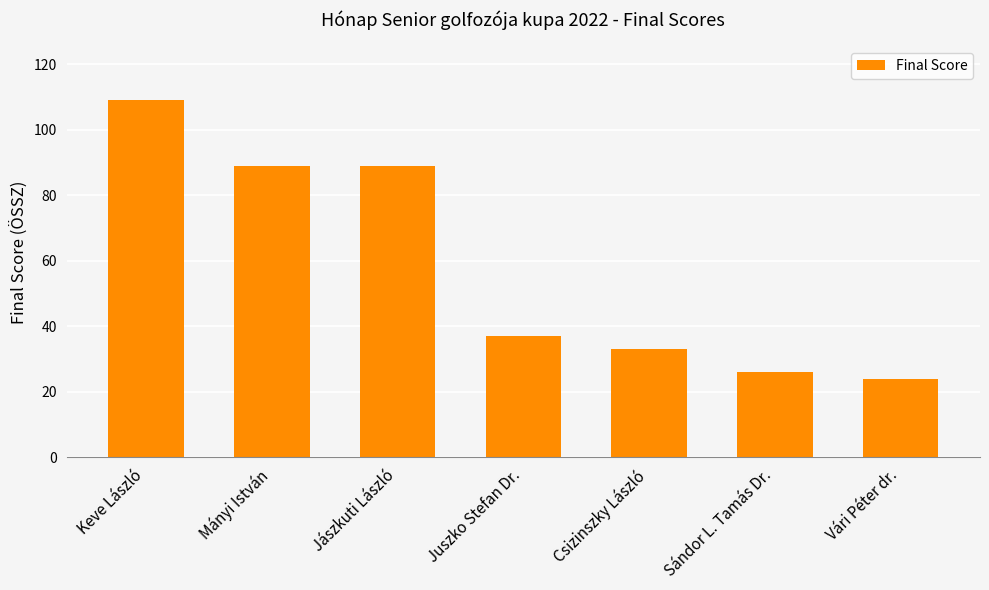

What is the sum of the values at Vári Péter dr. and Sándor L. Tamás Dr.?

50